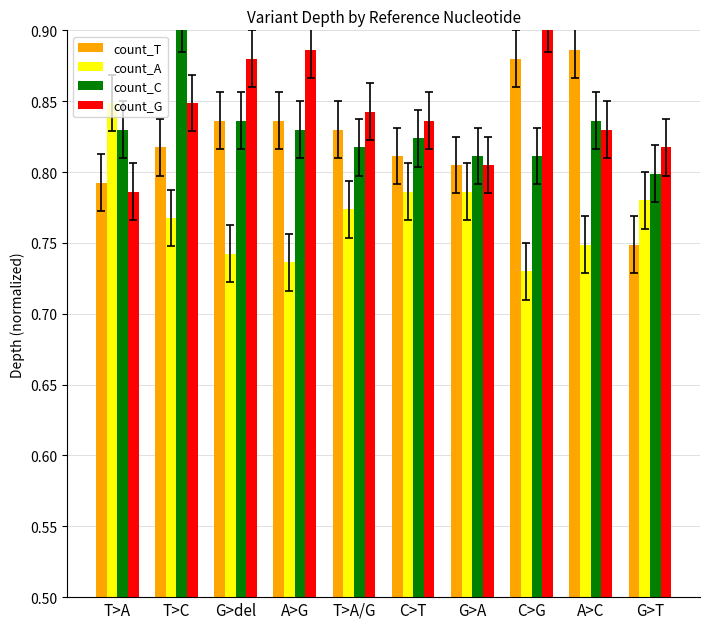

What is the label of the 2nd bar from the left?

T>C